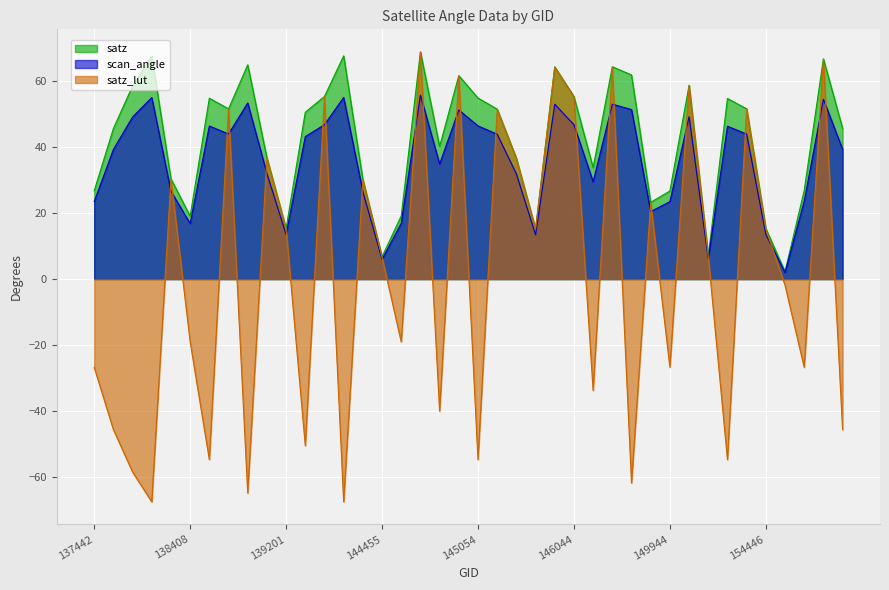

What is the difference between the maximum and second lowest values in the scan_angle series?

49.7